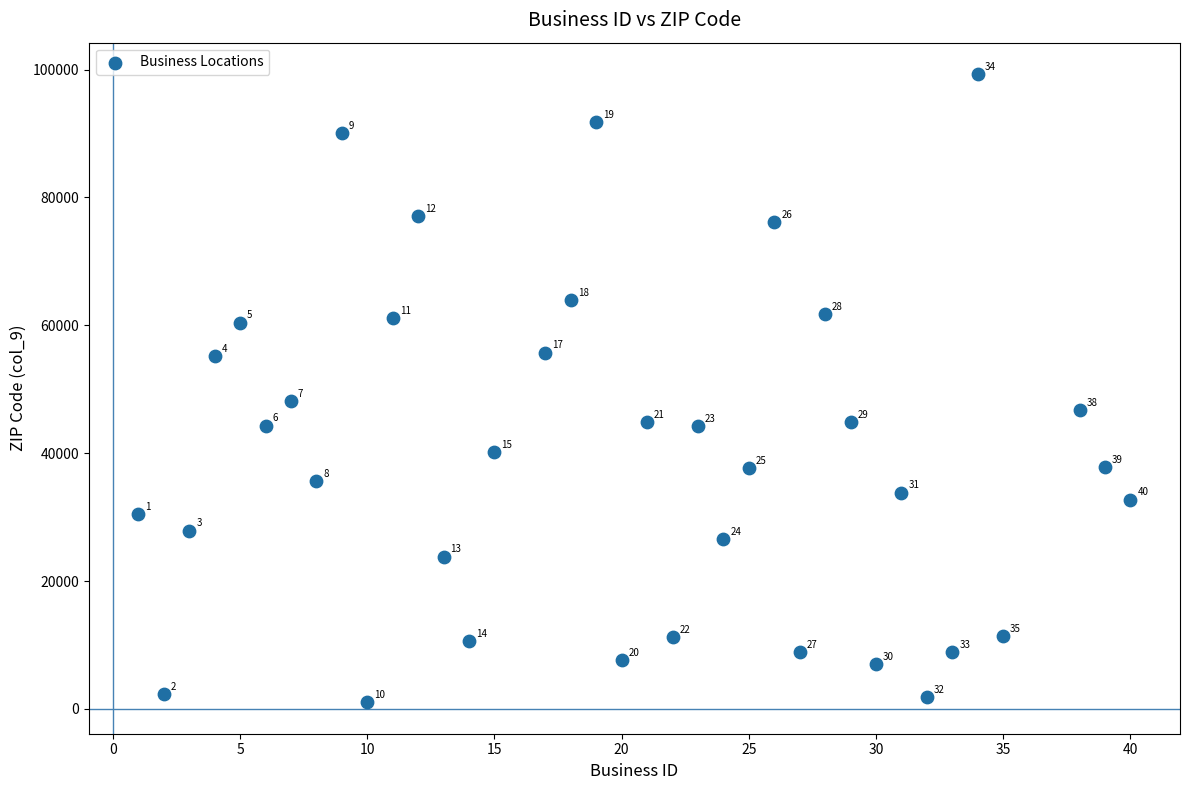

What Y value in the scatter plot is closest to 50164?

48091